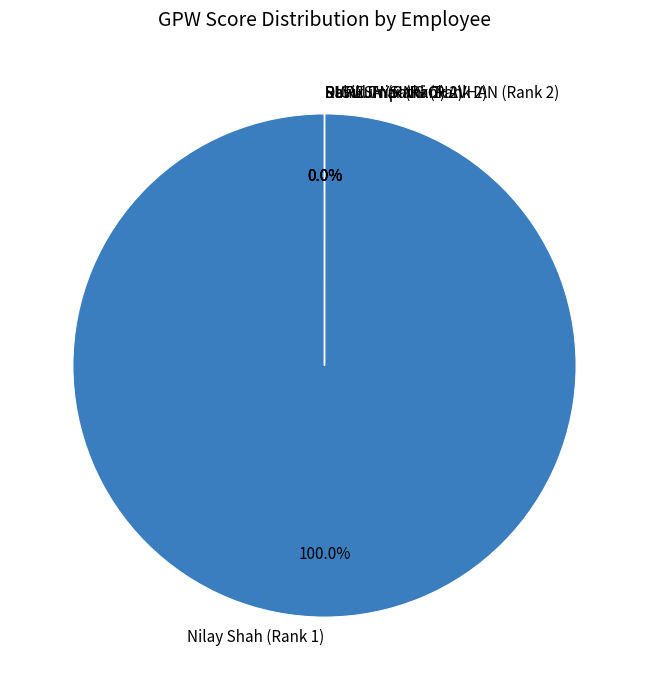

How many segments does this pie chart have?

5